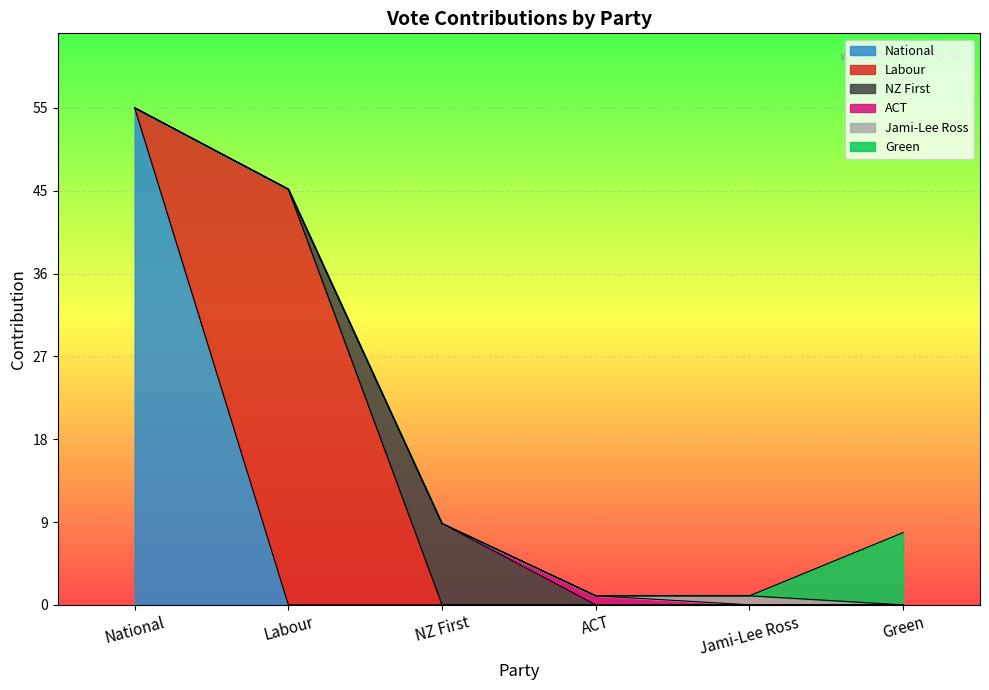

List the labels in order of value, smallest first.

ACT, Jami-Lee Ross, Green, NZ First, Labour, National